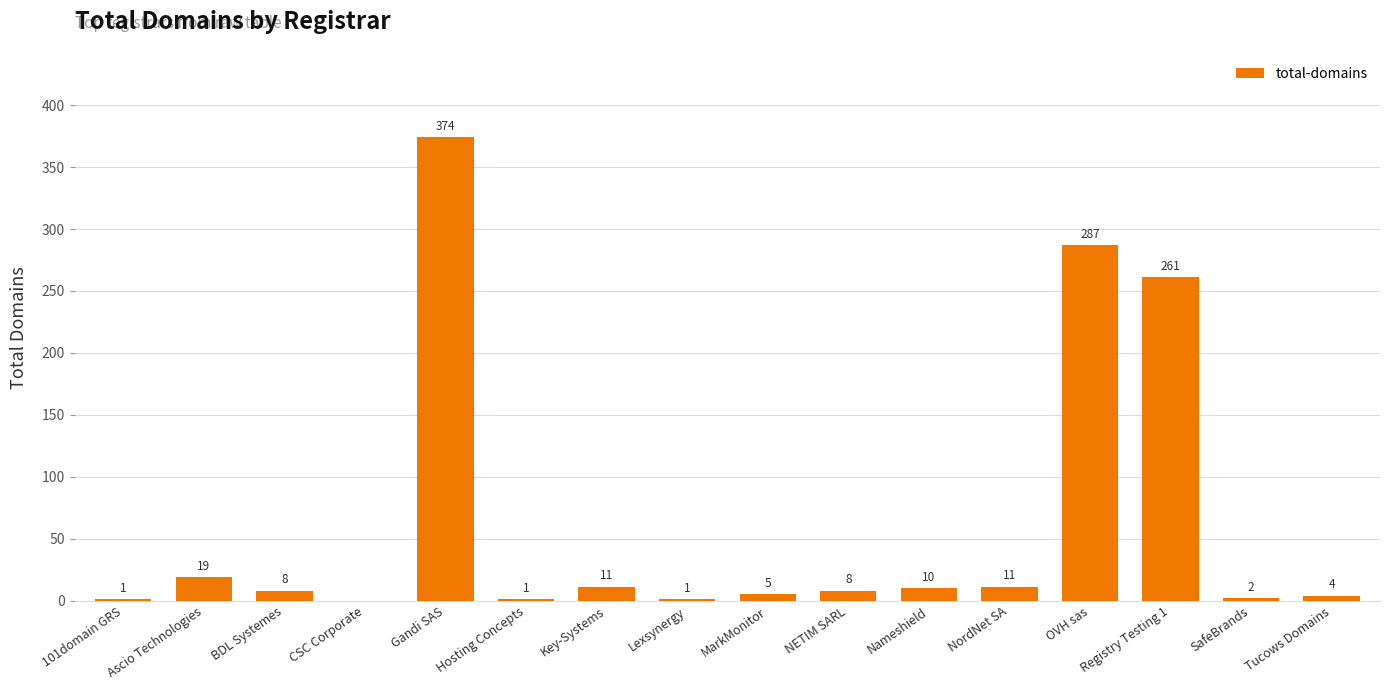

How many positive values are there?

15